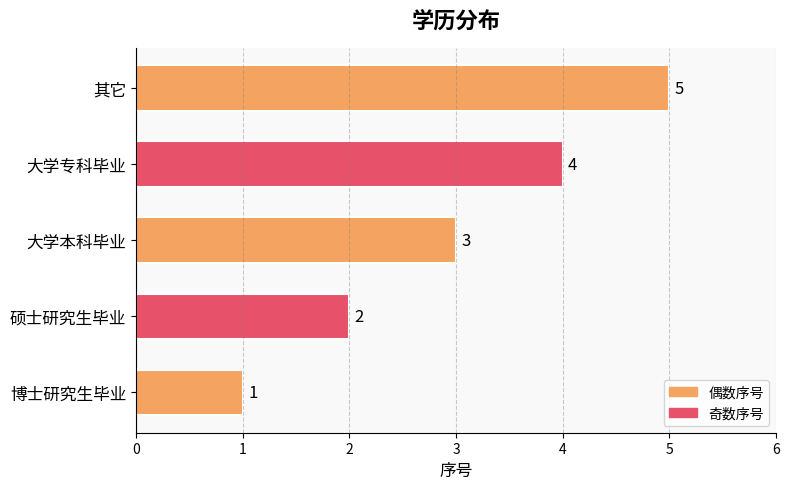

Between 硕士研究生毕业 and 其它, which is larger?

其它